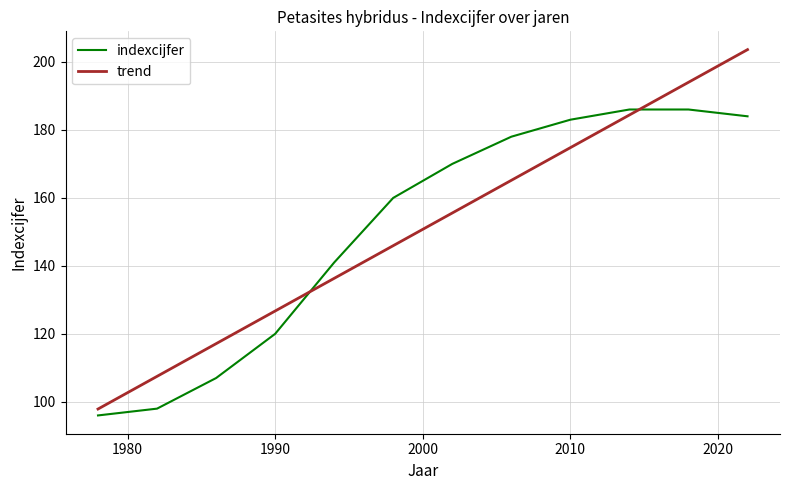

After their last crossing, which series has the higher values: indexcijfer or trend?

trend